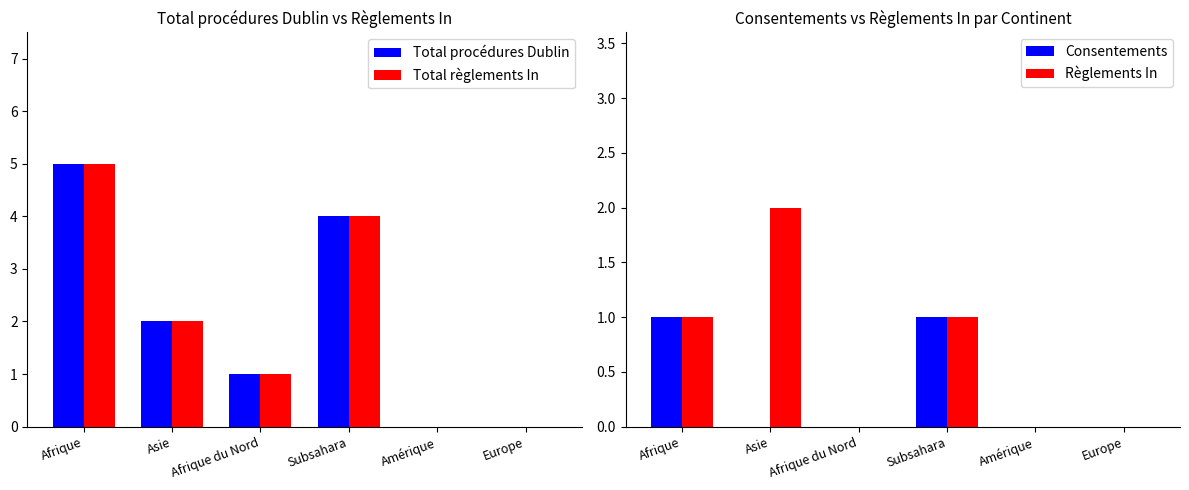

What is the difference between the highest and lowest values at Subsahara?

3